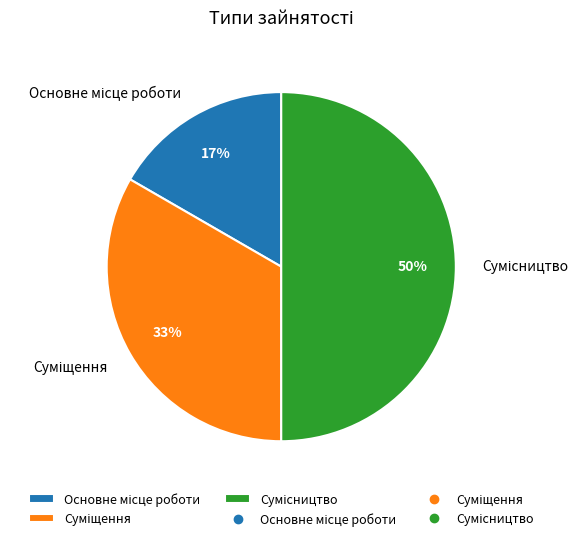

To the nearest percent, what is the difference between the largest and smallest slice percentages?

33%